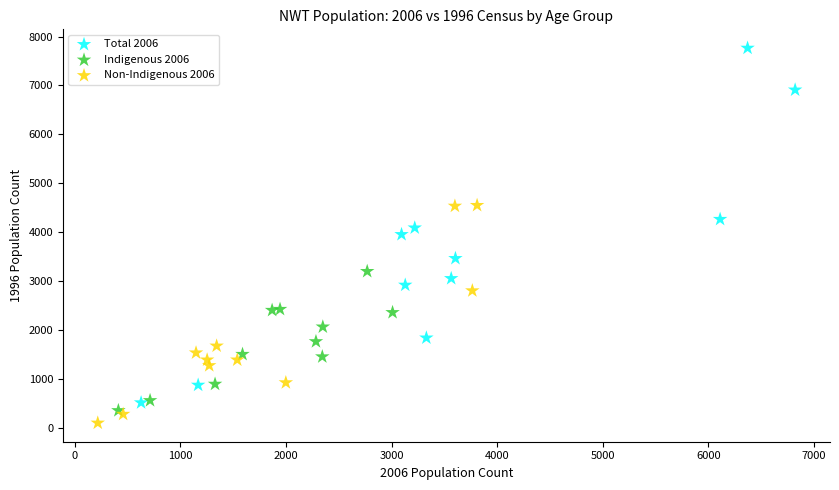

Which series has the largest Y range (max minus min)?

Total 2006